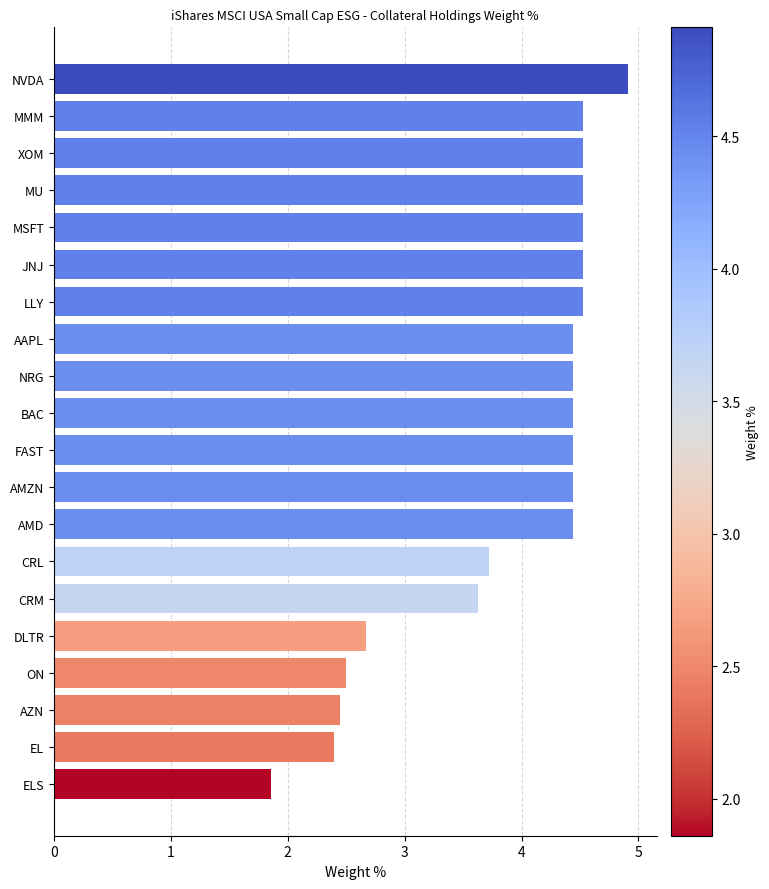

What is the sum of all values?

78.0